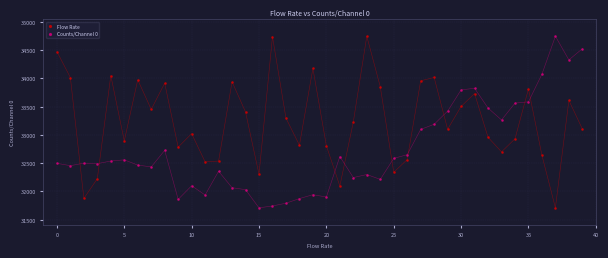

Across all data points, what is the range of Y values (max minus min)?

3038.0